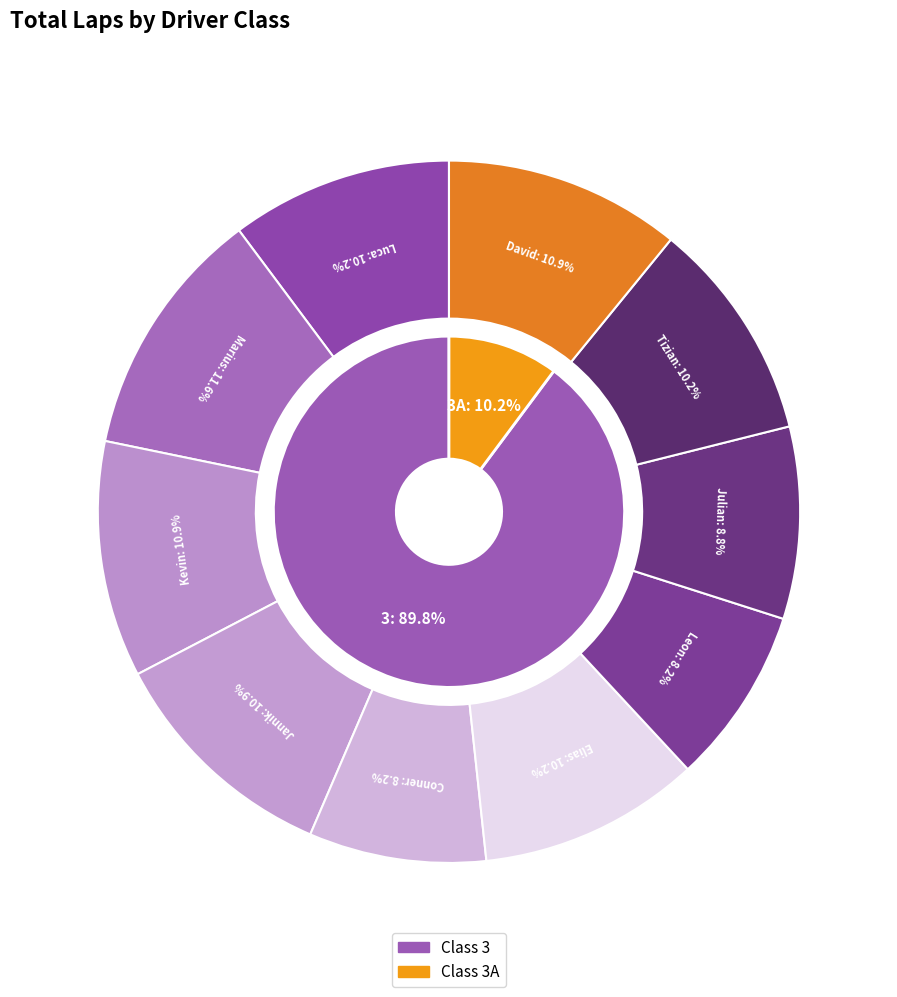

What is the largest slice in the pie chart?

3